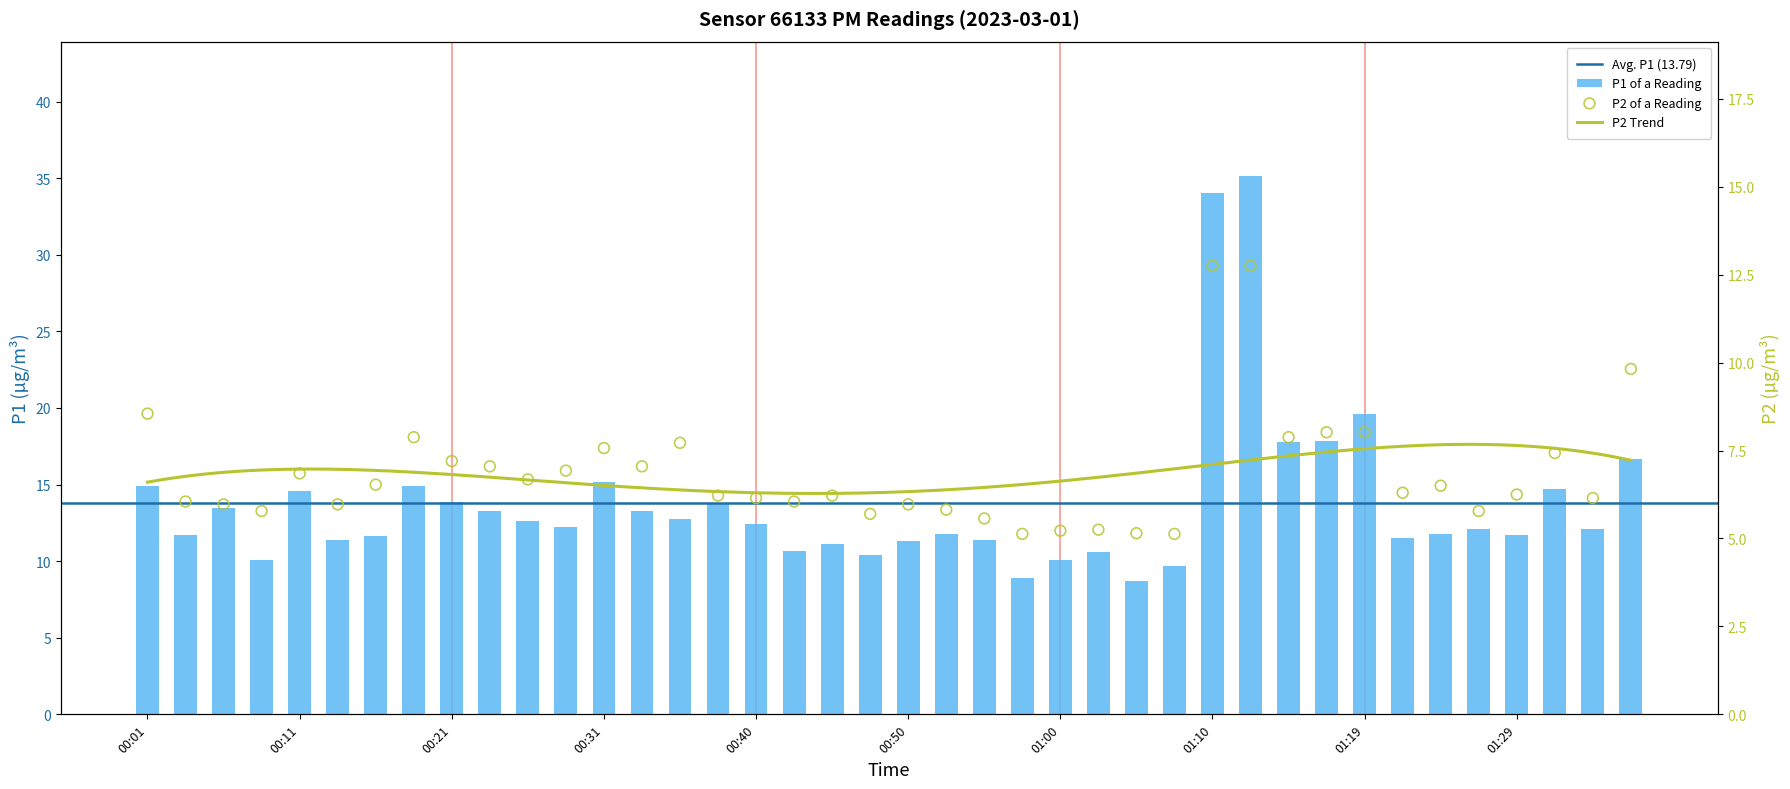

Which series has the largest total across all categories?

P1